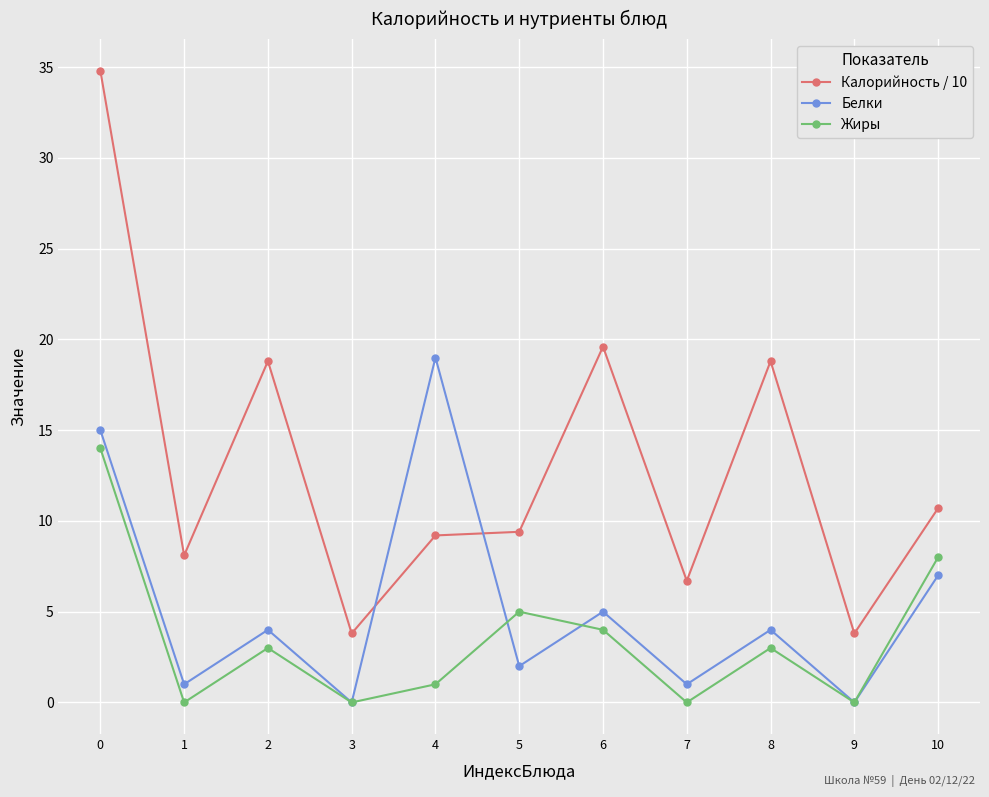

Is it true that Белки equals 7.1 at 2?

False